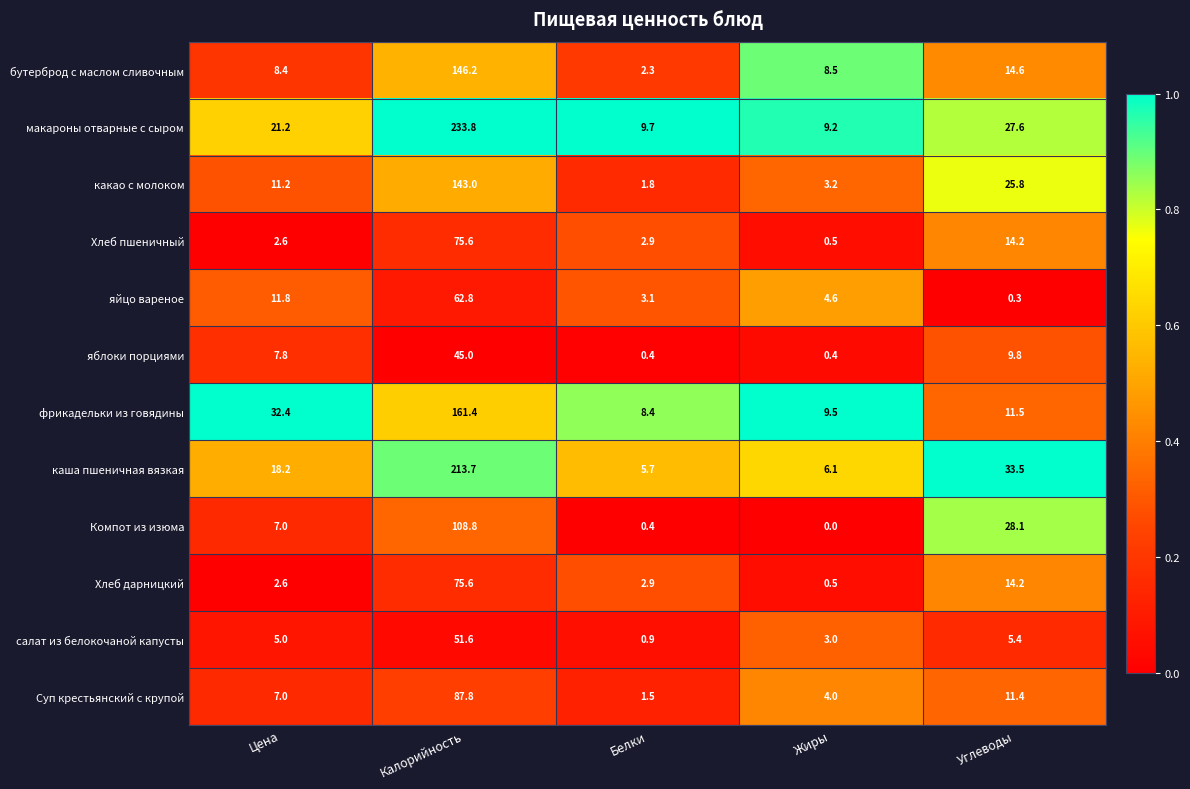

The Хлеб дарницкий series shows 114.7 at Калорийность. True or false?

False